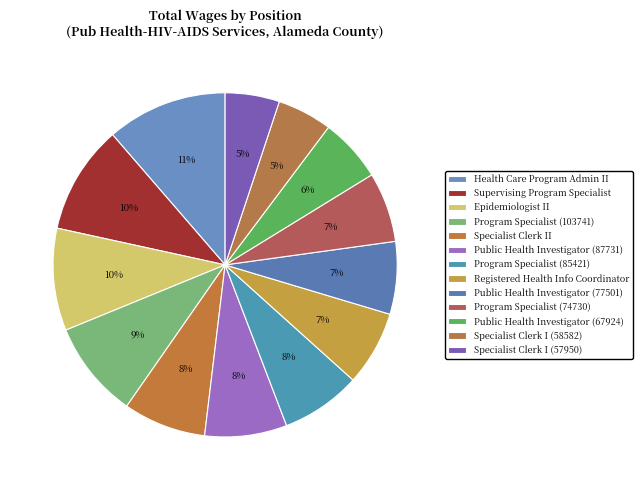

Combined, what portion of the pie is Health Care Program Admin II and Specialist Clerk II?

19.1%